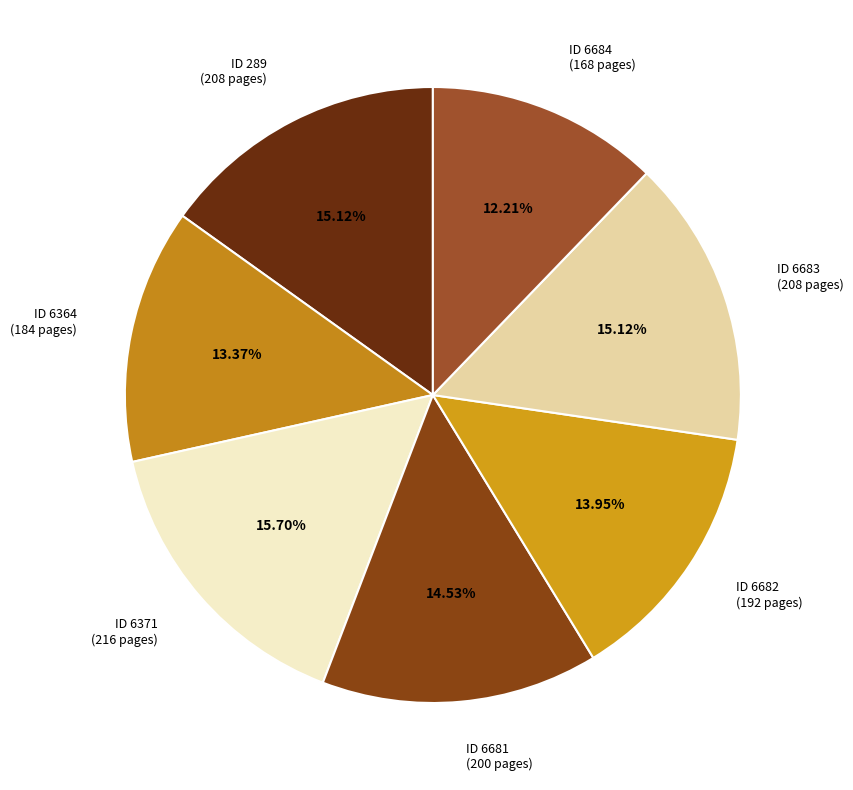

What is the smallest slice in the pie chart?

ID 6684 (168 pages)